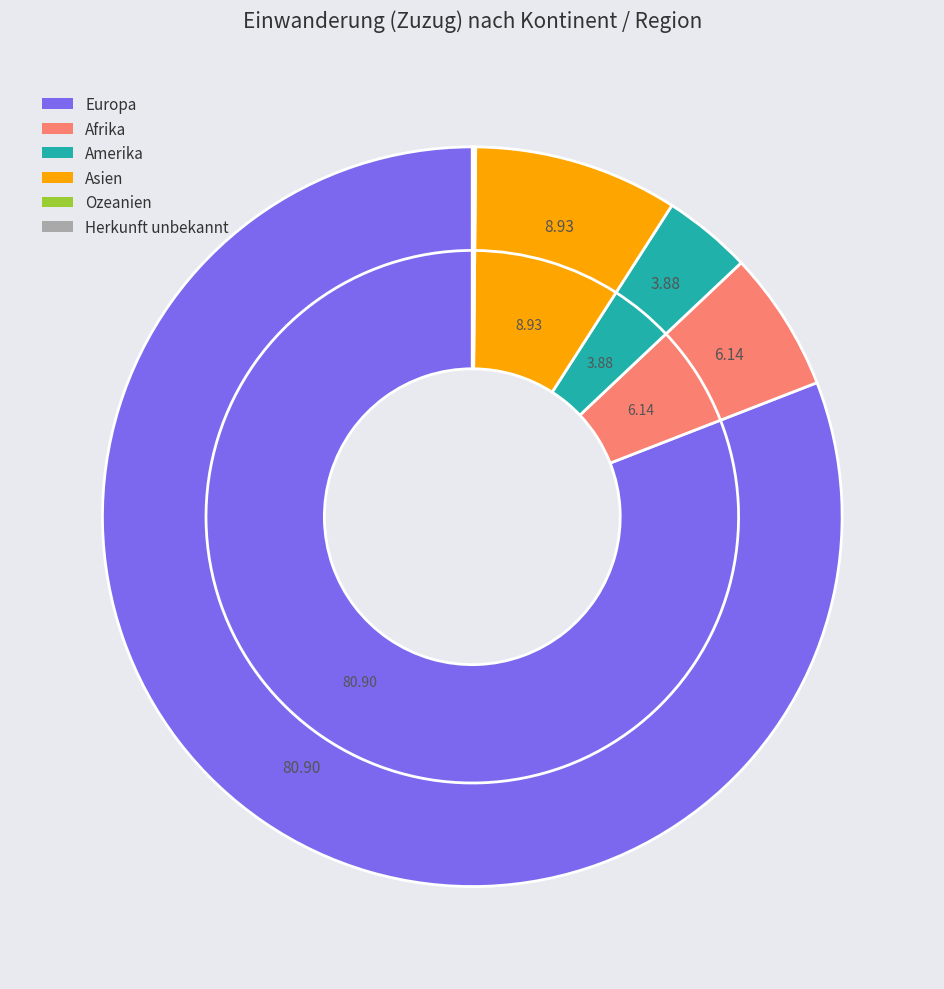

Which category has the smallest portion of the pie?

Herkunft unbekannt